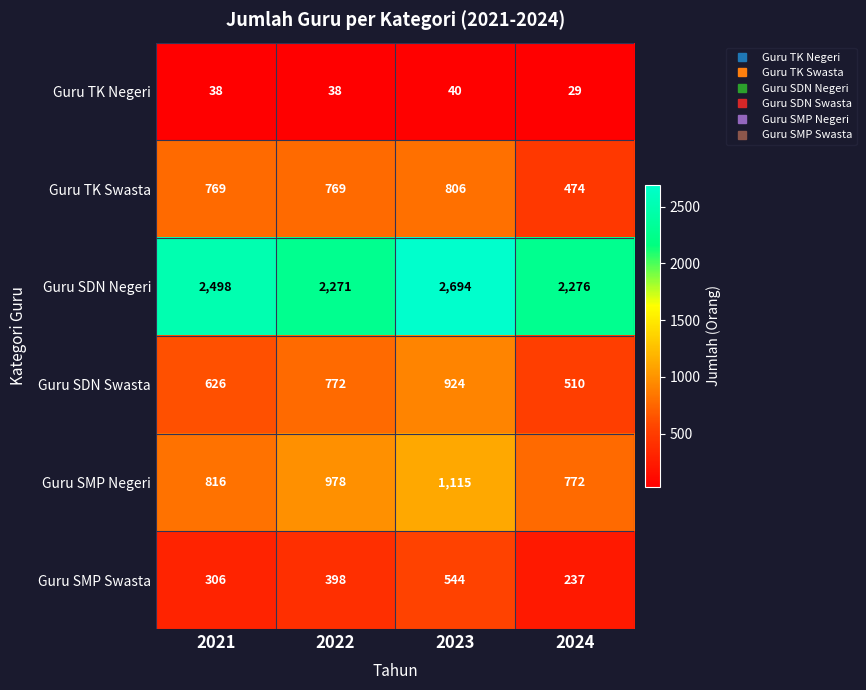

Where is Guru SMP Swasta nearest to the value 390?

2022